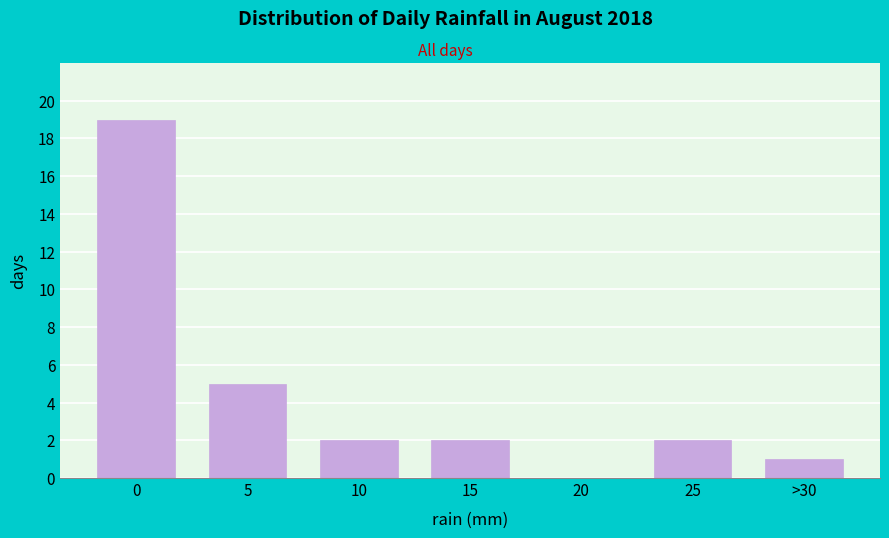

Reading left to right, list all the values displayed in this chart.

0=19	5=5	10=2	15=2	20=0	25=2	>30=1